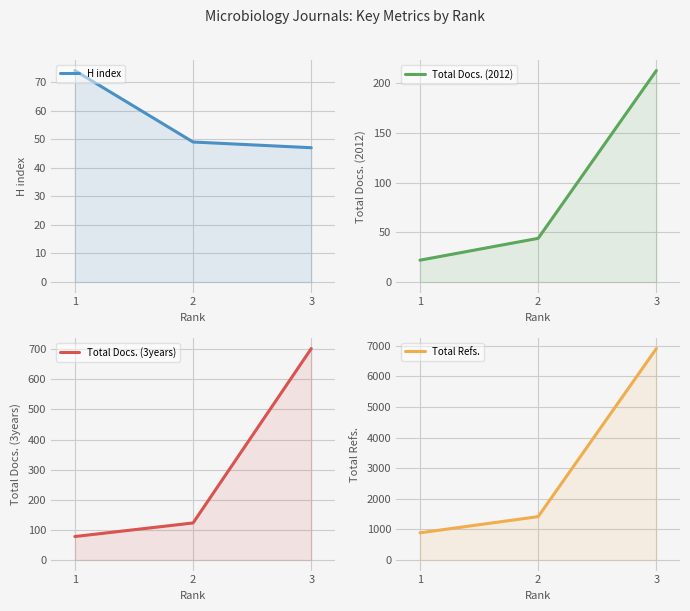

True or false: Total Docs. (2012) has a value of 213 at 3.

True